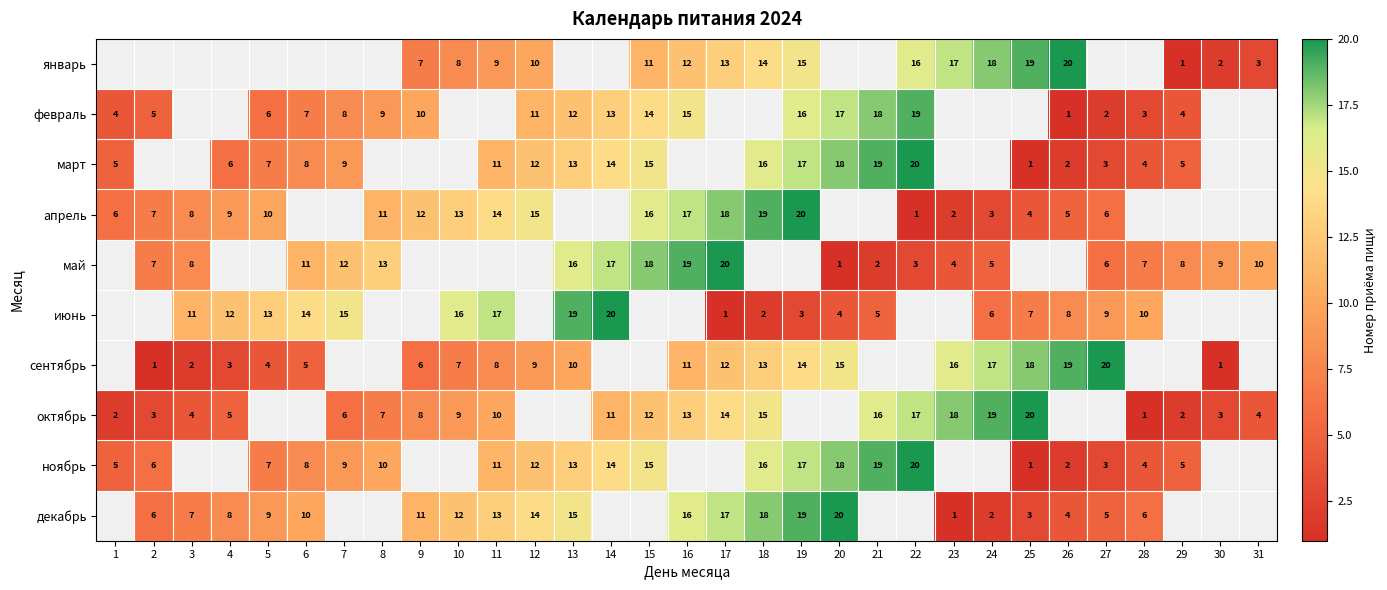

The ноябрь series shows 16 at 18. True or false?

True